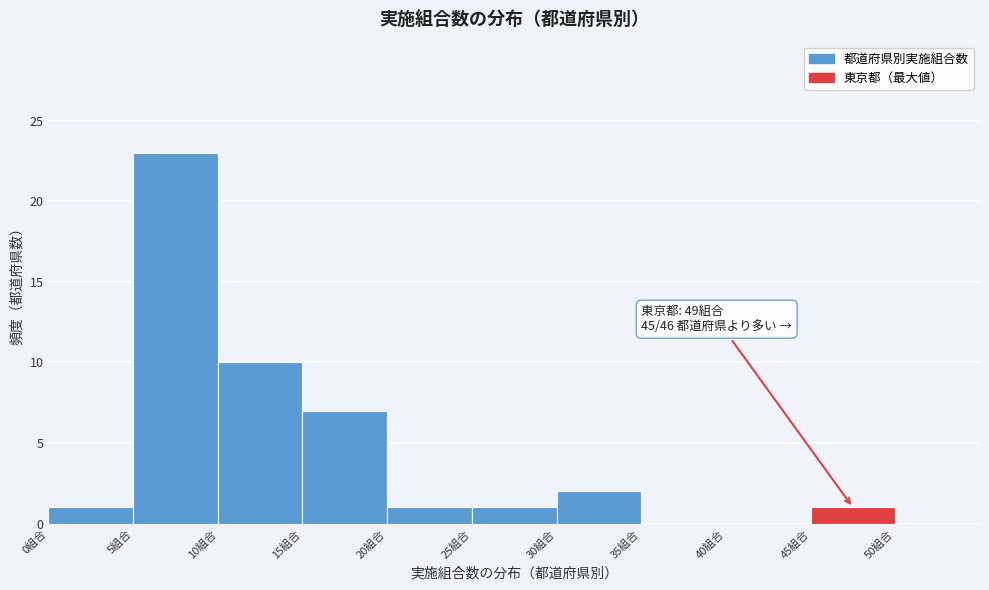

Over which range of the x-axis is the bar tallest?

5 to 10